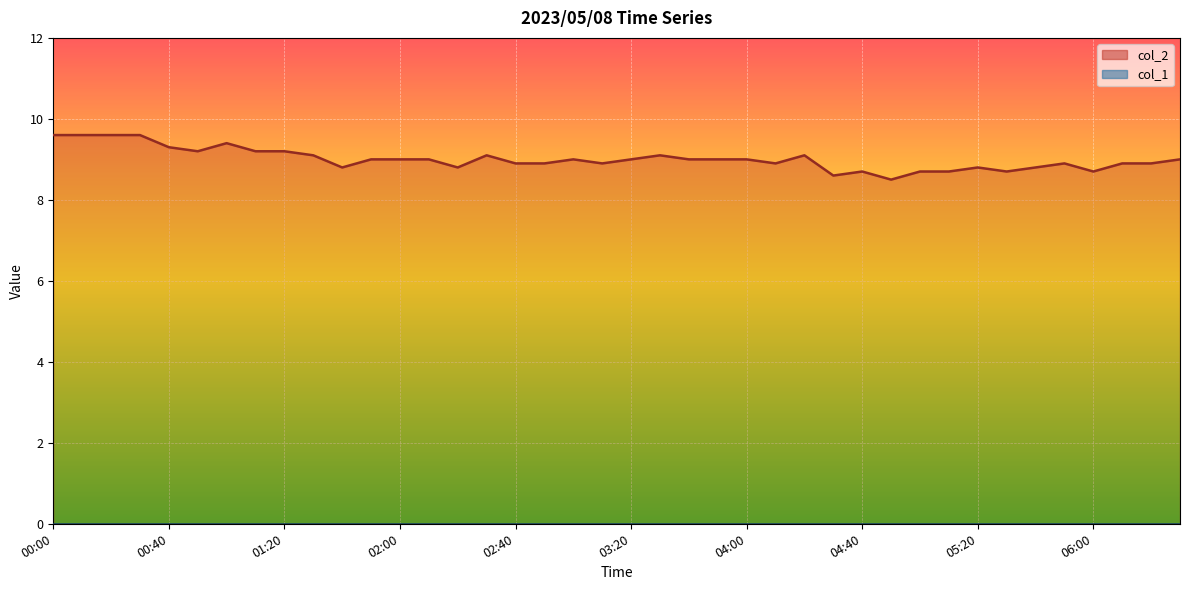

The chart shows a value of 15.3 at 00:10. True or false?

False